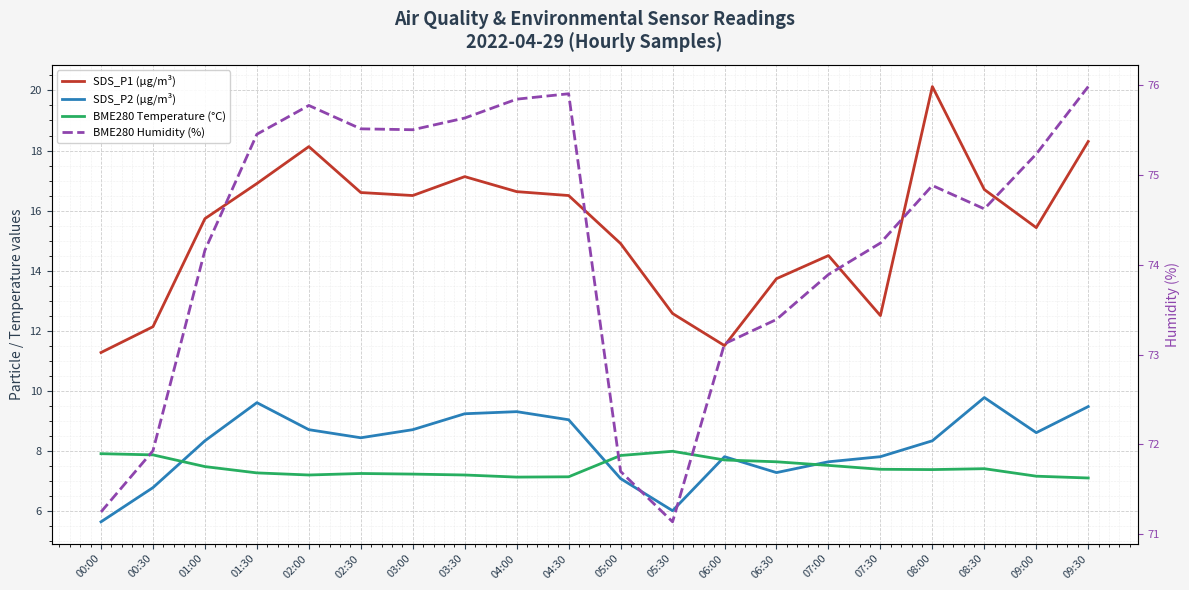

Which label corresponds to the largest value in the chart?

09:30